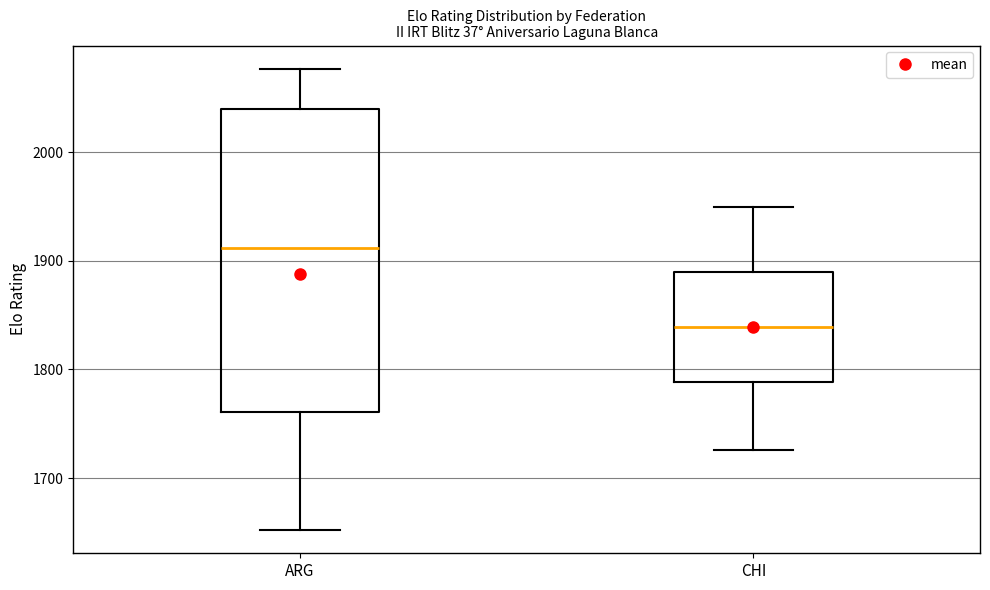

Which box is the tallest, from its lower edge to its upper edge?

ARG